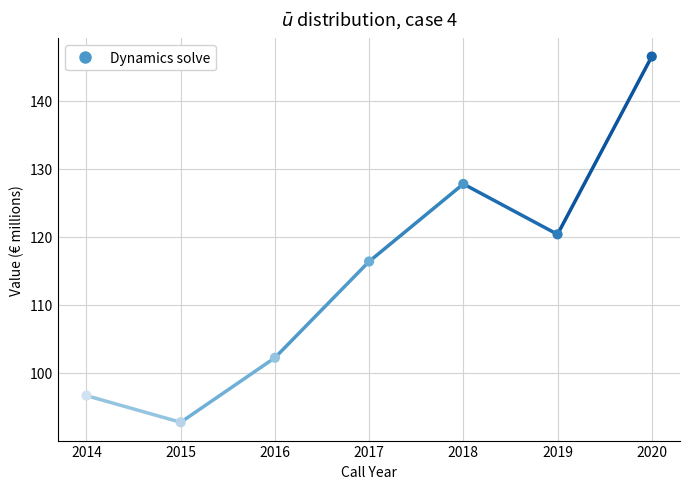

What is the average Y value?

114.7